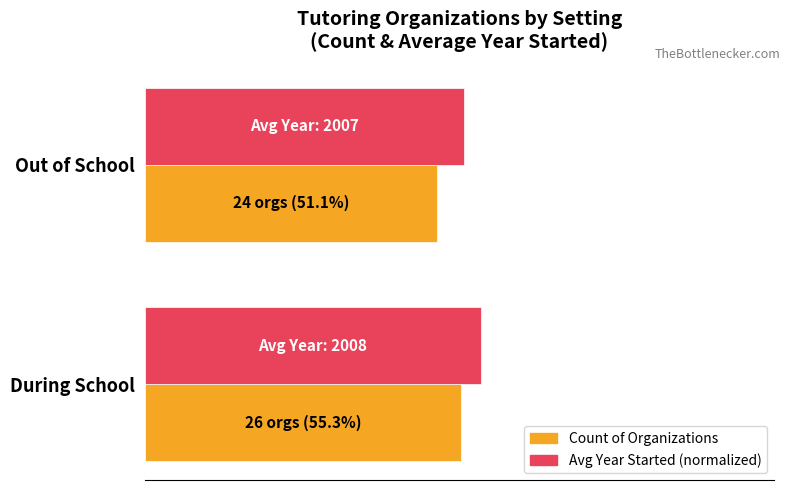

List the series in order of their overall mean, highest first.

Avg Year Started (normalized), Count of Organizations